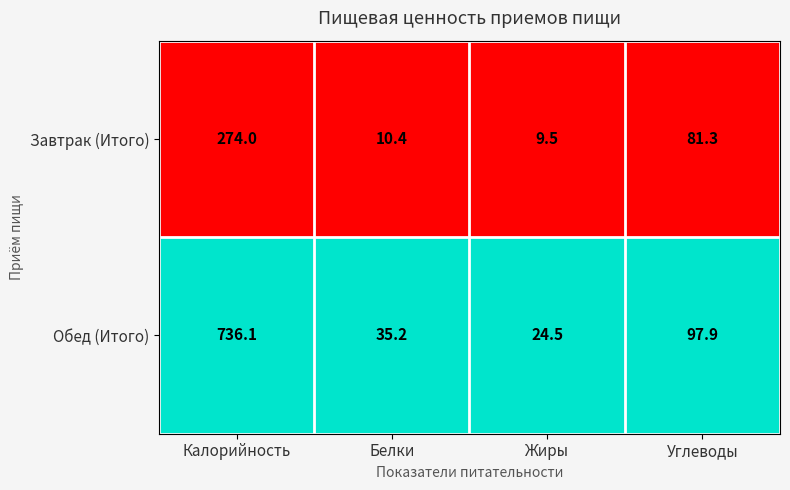

What is the spread (max minus min) of values at Жиры?

15.0